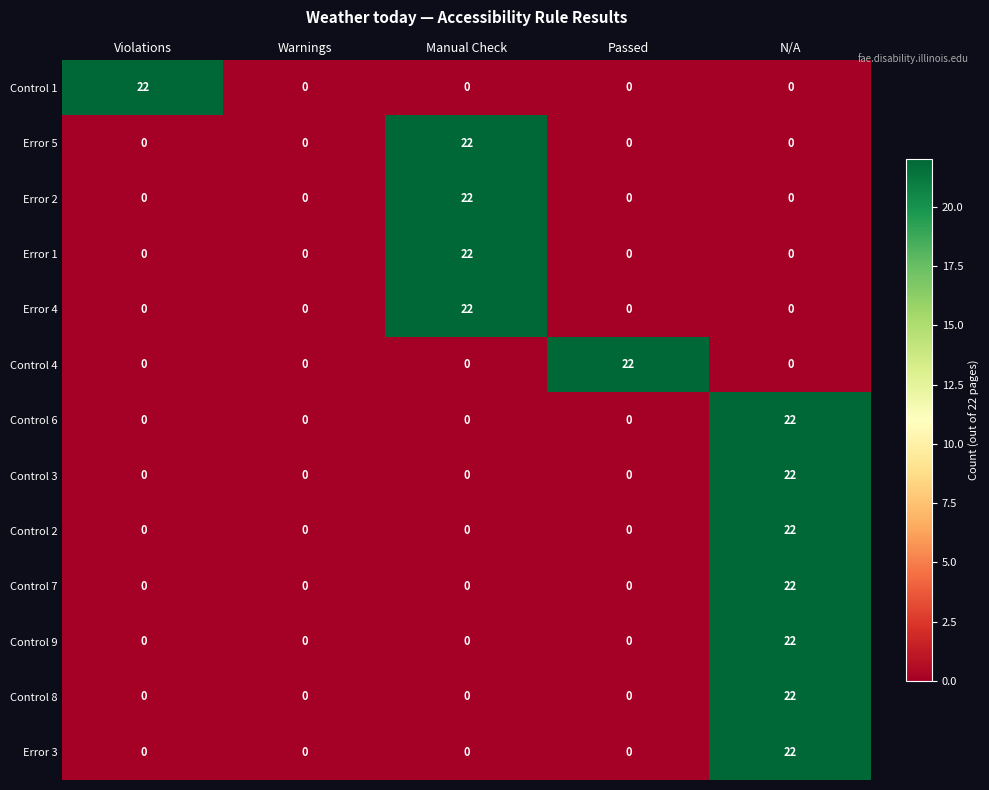

How many distinct data groups are displayed?

13